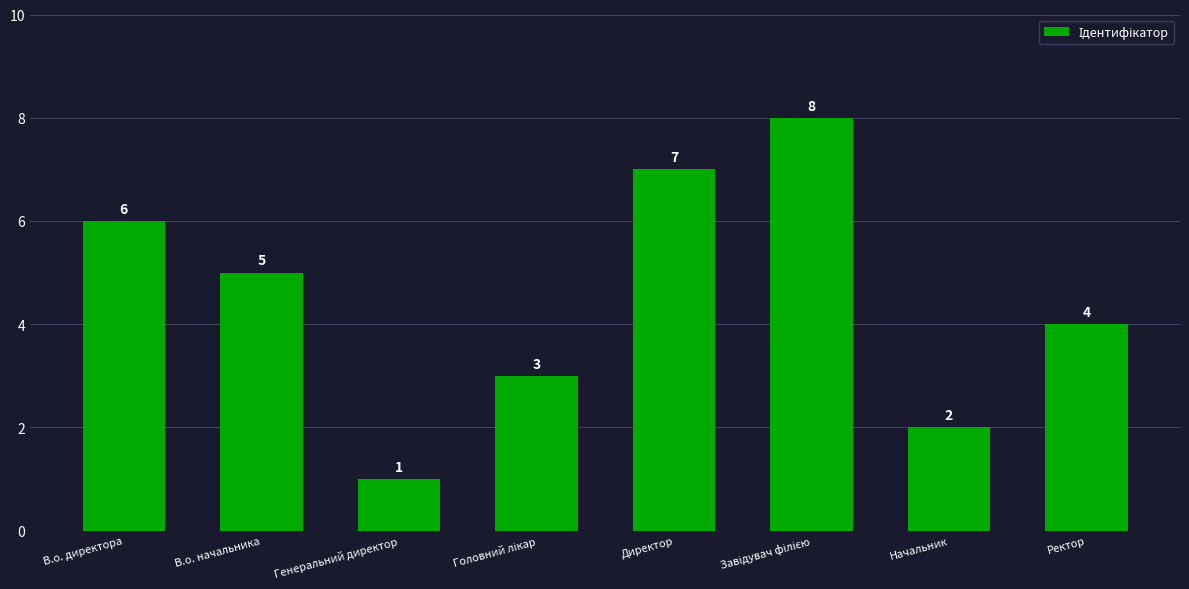

Reading right to left, what are all the values shown in this chart?

4	2	8	7	3	1	5	6